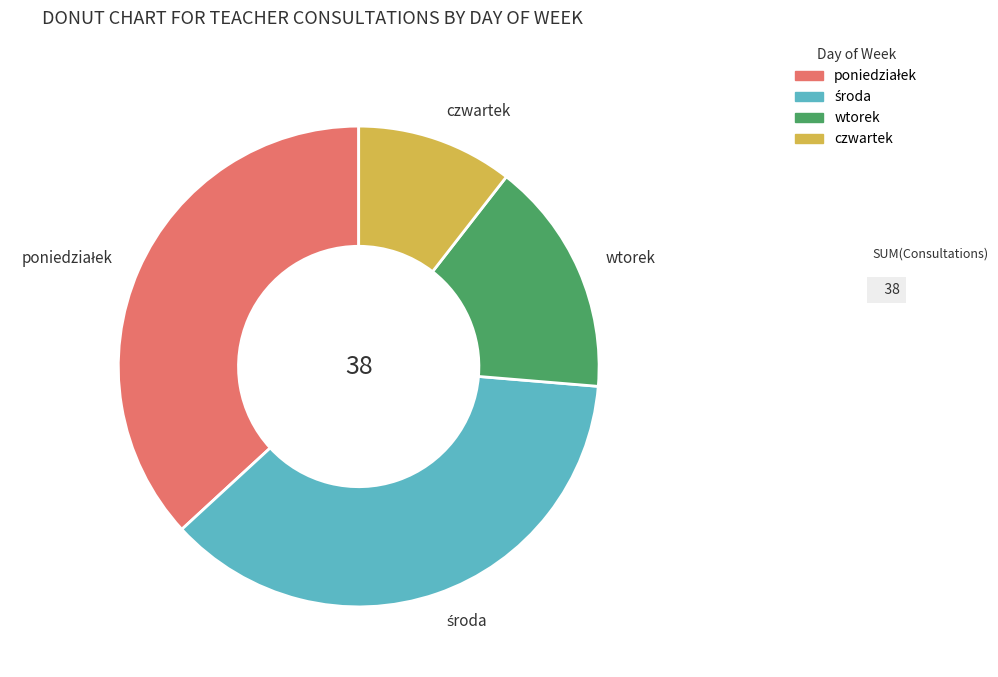

How many segments does this pie chart have?

4